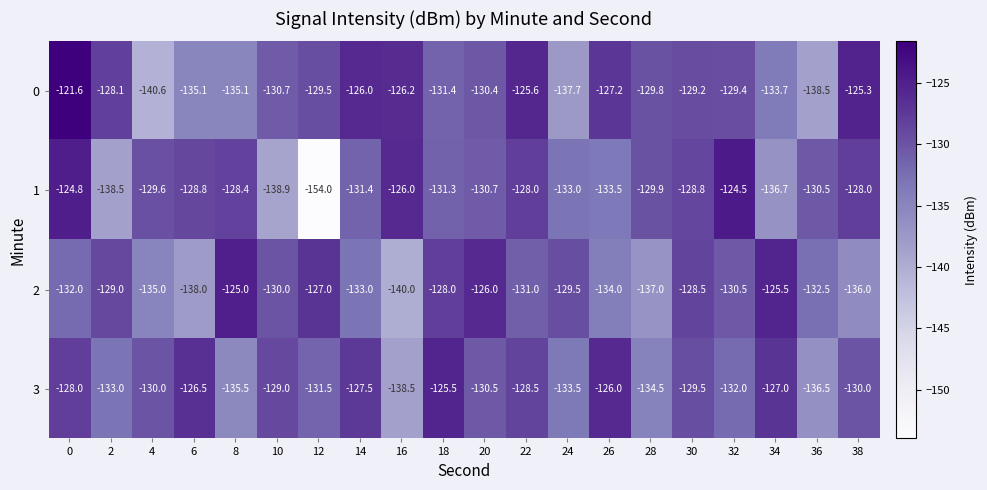

Which label corresponds to the smallest value in the chart?

12